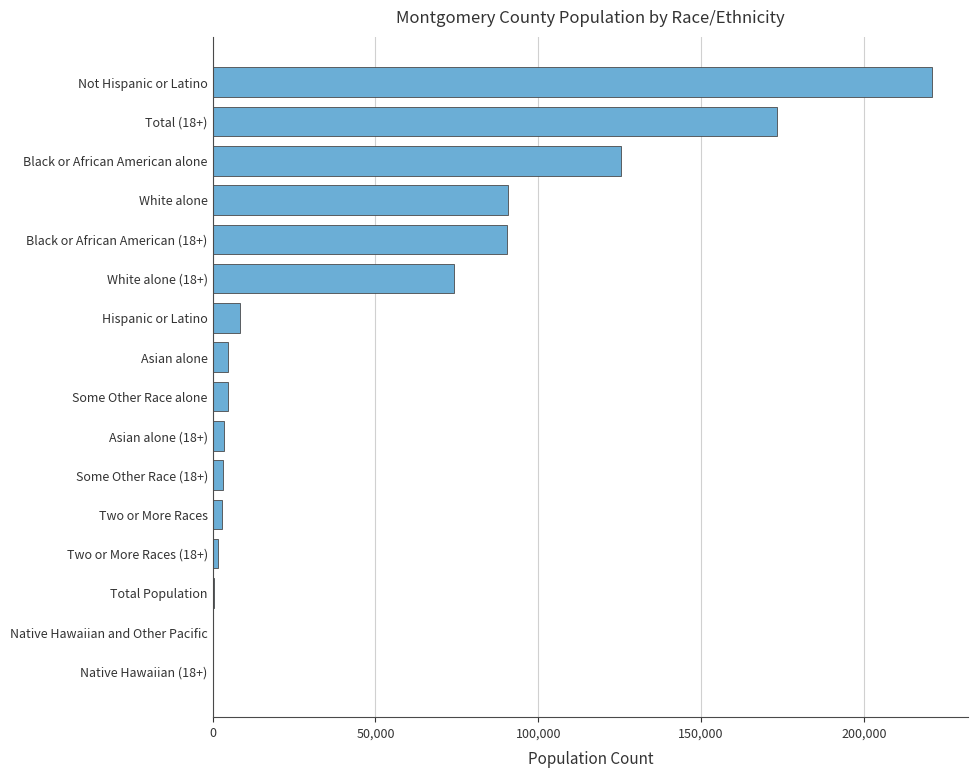

What is the greatest value displayed?

221049